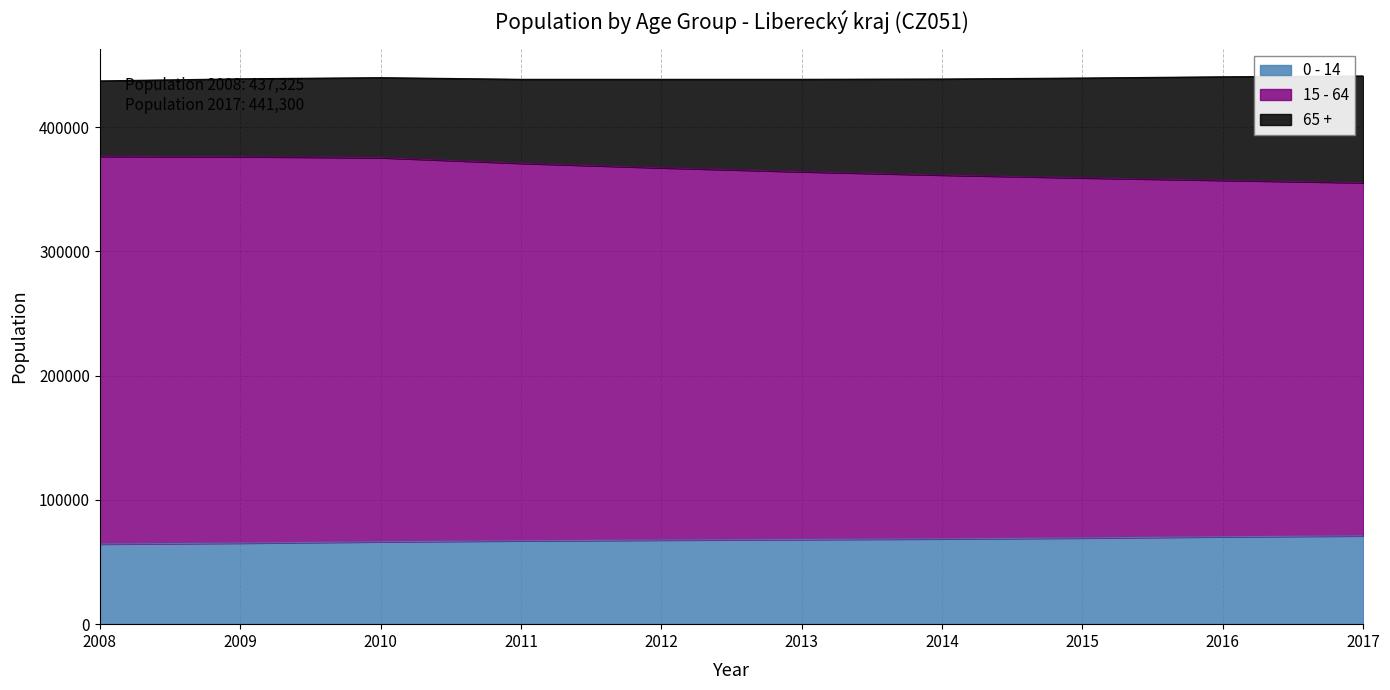

What is the sum of the 0 - 14 values at 2008 and 2017?

135630